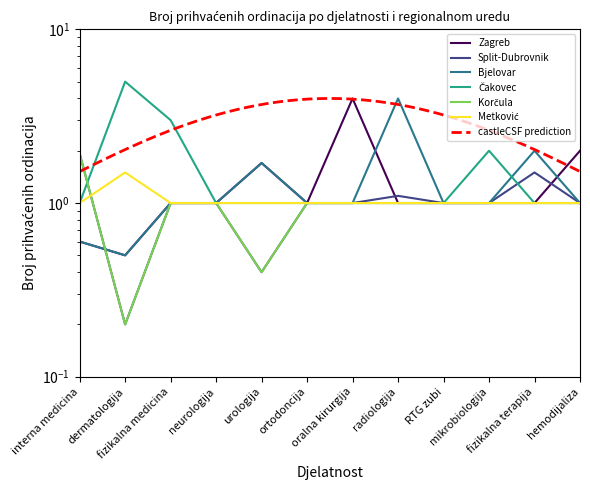

At which category is the sum across all series the highest?

radiologija